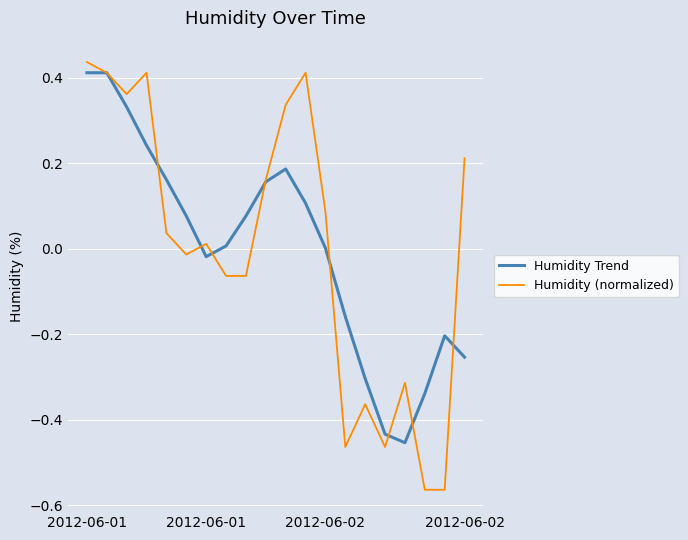

How many distinct data groups are displayed?

2